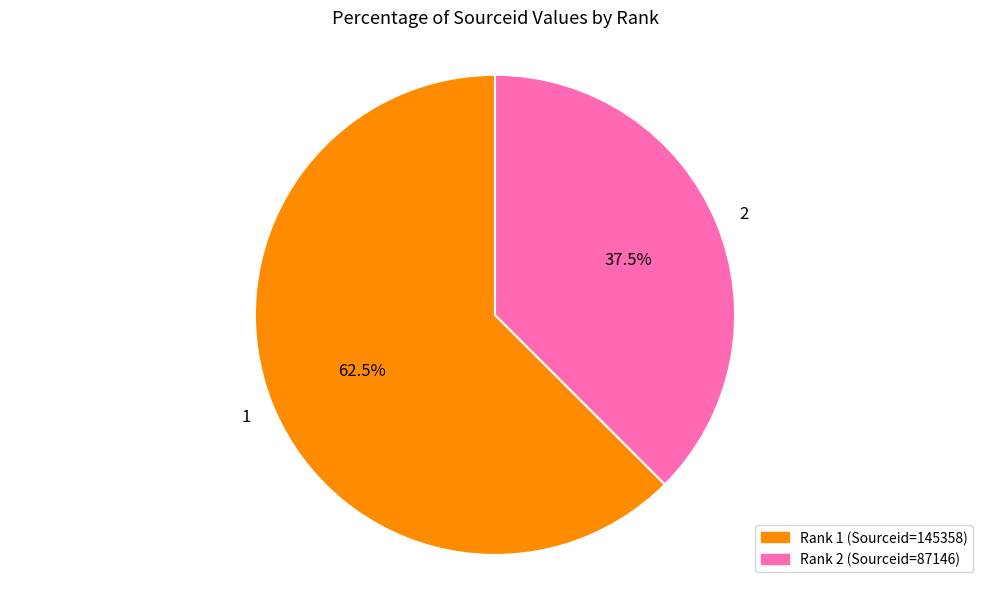

Combined, do 1 and 2 account for over 50%?

Yes